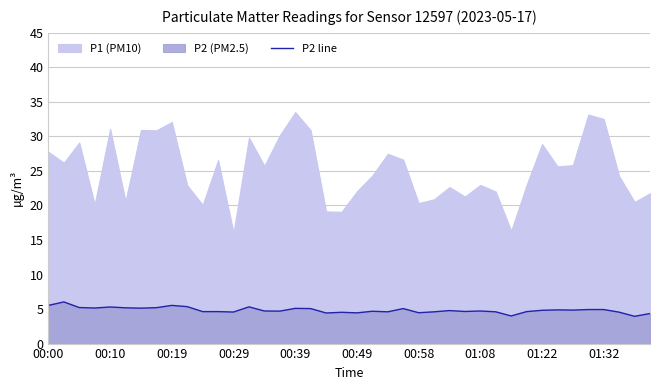

What is the smallest value displayed?

4.0